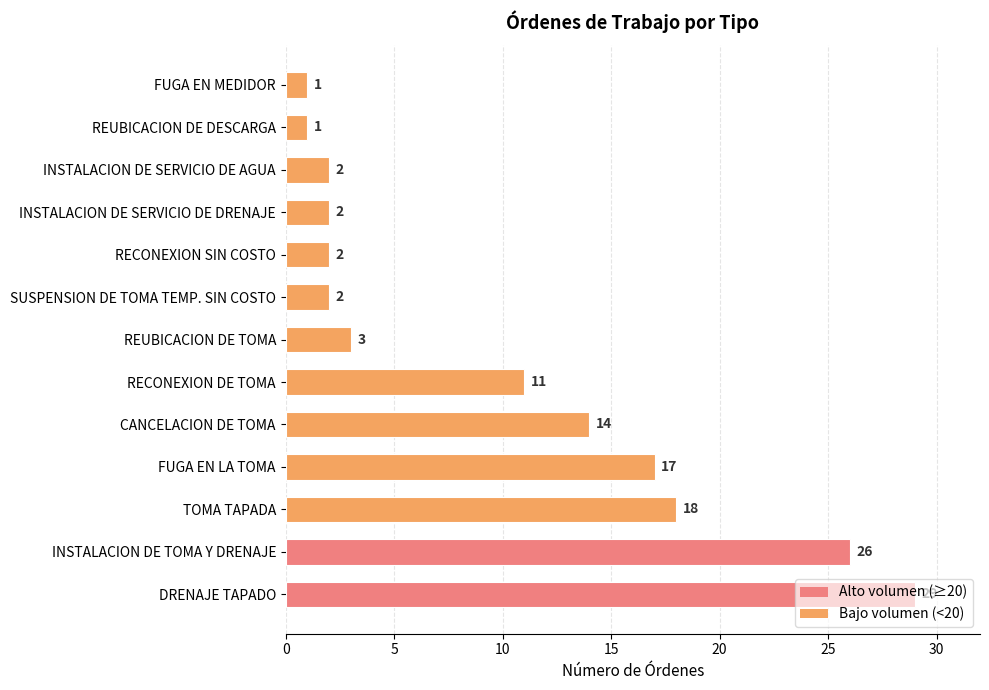

What position from the bottom is FUGA EN LA TOMA?

4